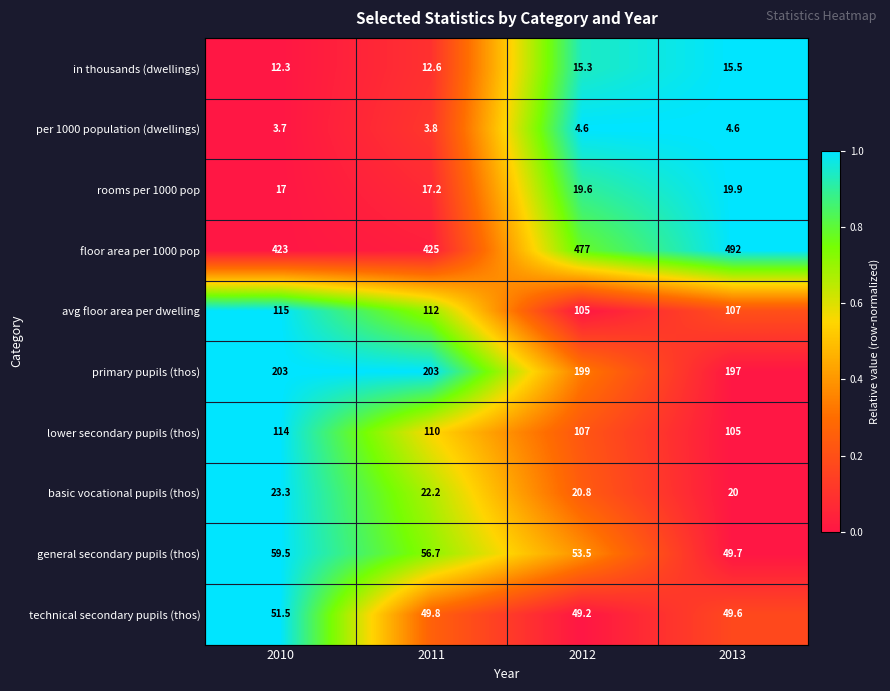

Is it true that general secondary pupils (thos) equals 59.5 at 2010?

True